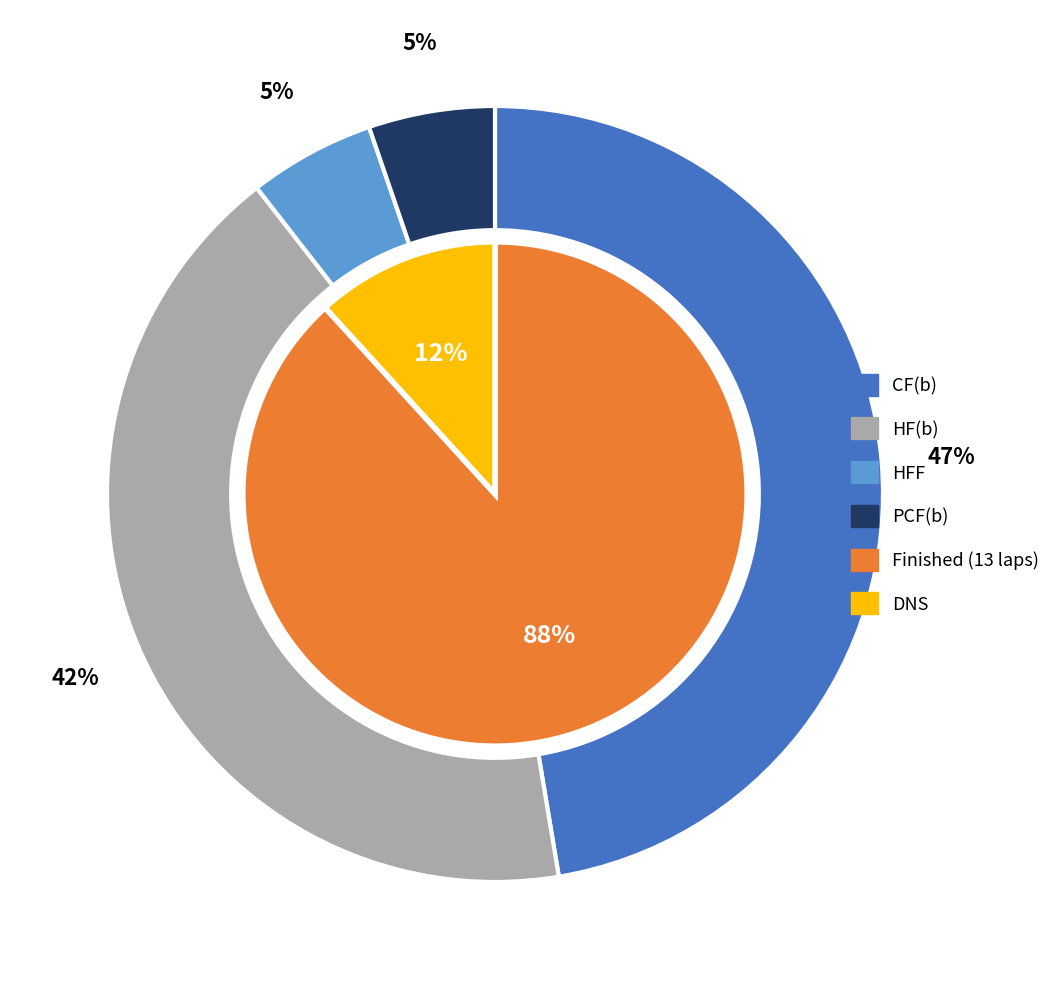

How much of the chart is everything except HFF?

94.7%